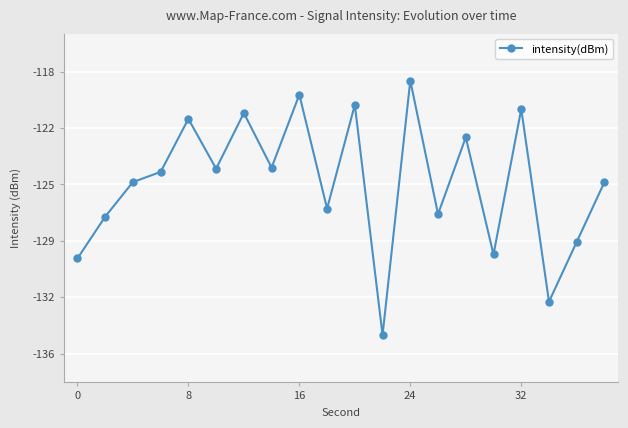

Does the chart have visible grid lines?

Yes